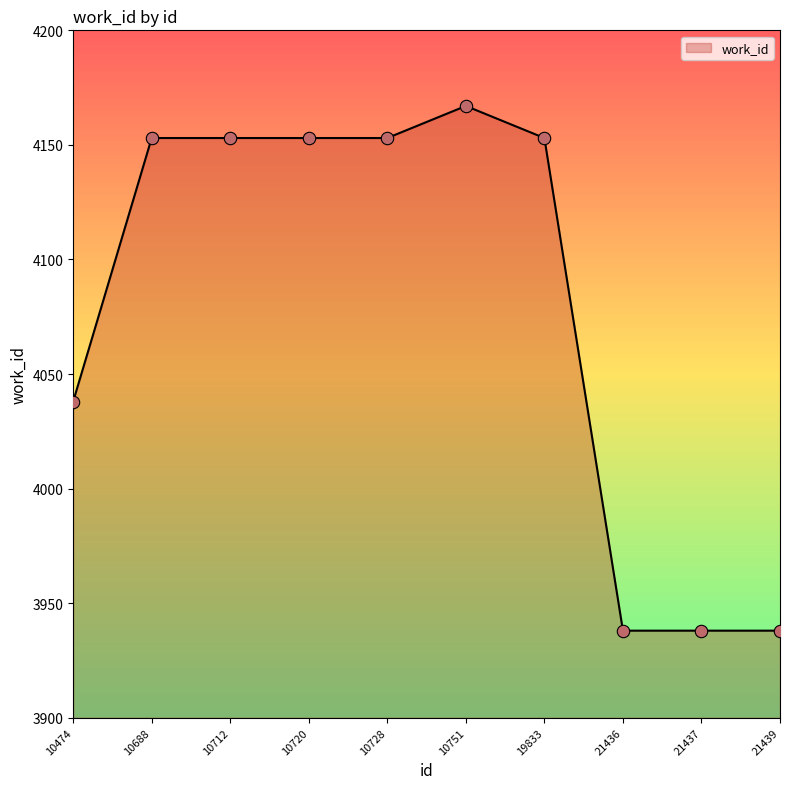

Between 10712 and 21437, which is larger?

10712